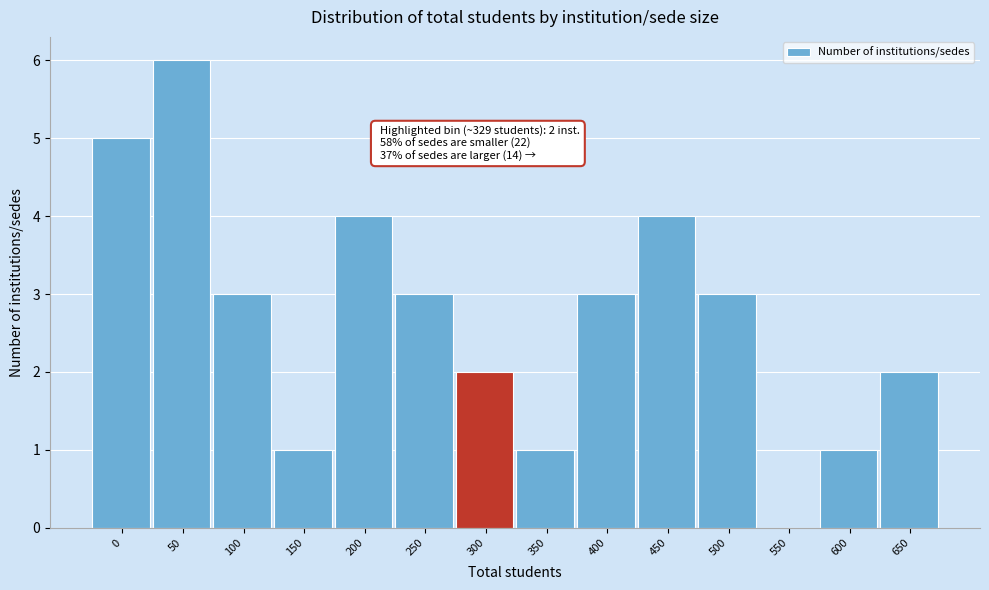

Which label corresponds to the largest value in the chart?

50